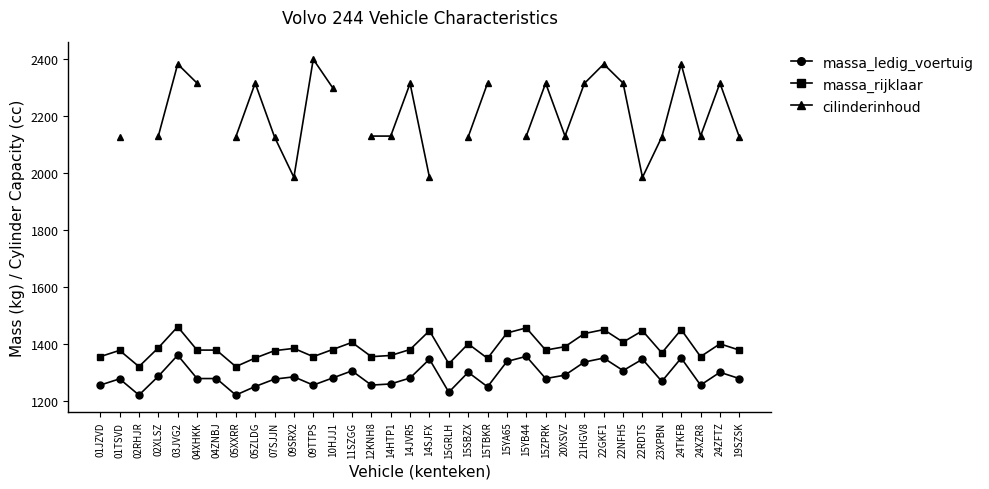

Is it true that massa_ledig_voertuig equals 1720.2 at 22NFH5?

False